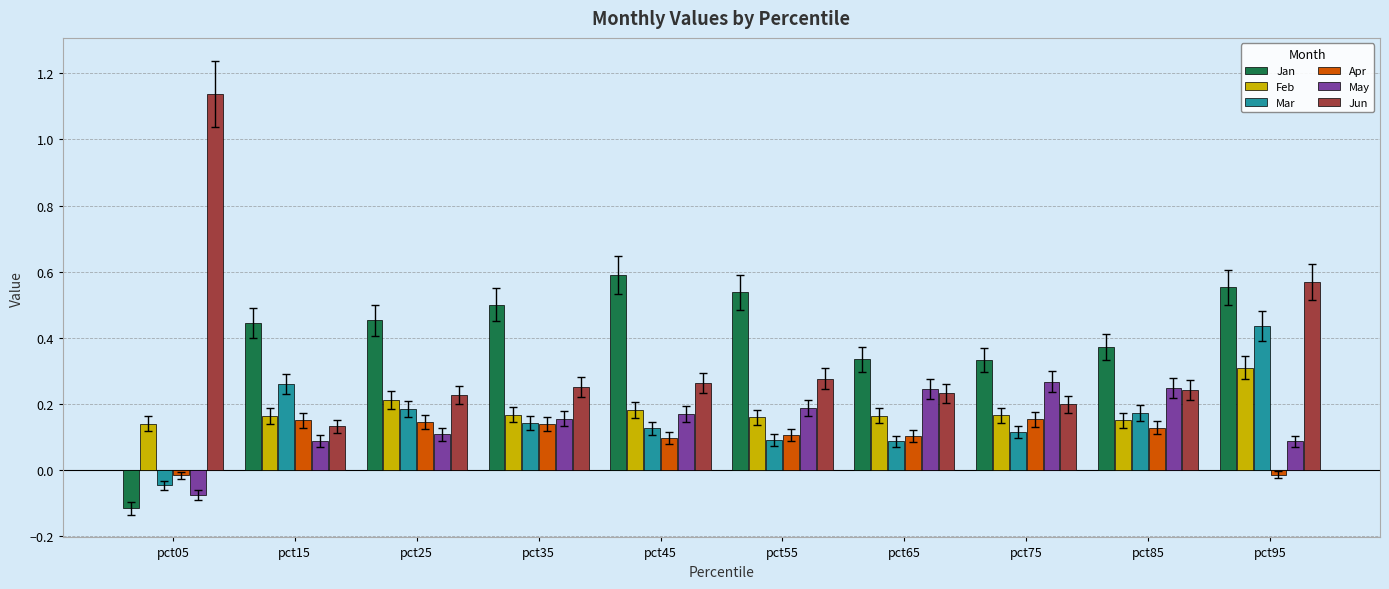

At which category does the chart reach its peak across all series?

pct05